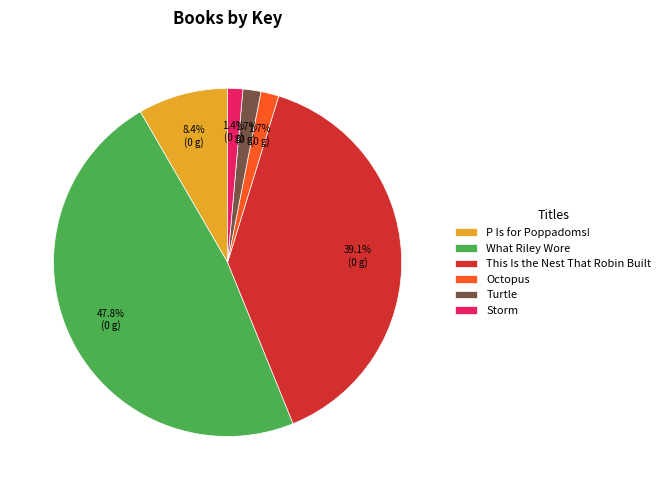

Which has a higher value, P Is for Poppadoms! or This Is the Nest That Robin Built?

This Is the Nest That Robin Built